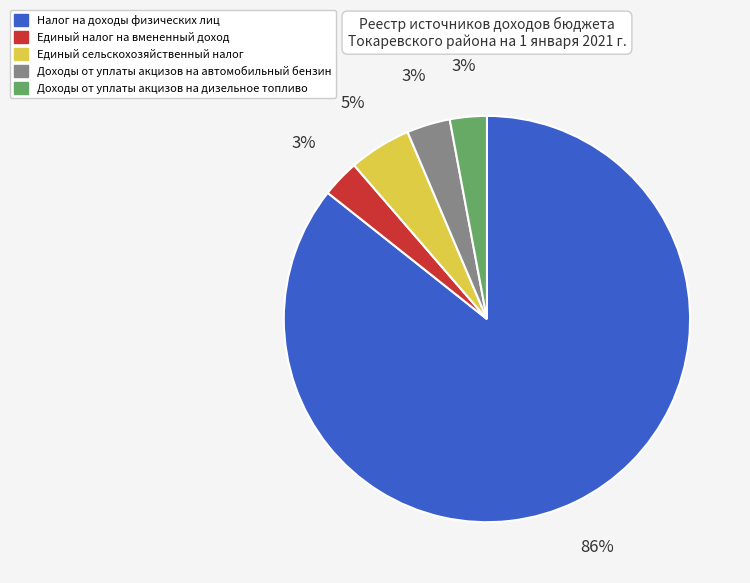

To the nearest percent, what portion does Доходы от уплаты акцизов на дизельное топливо represent?

3%